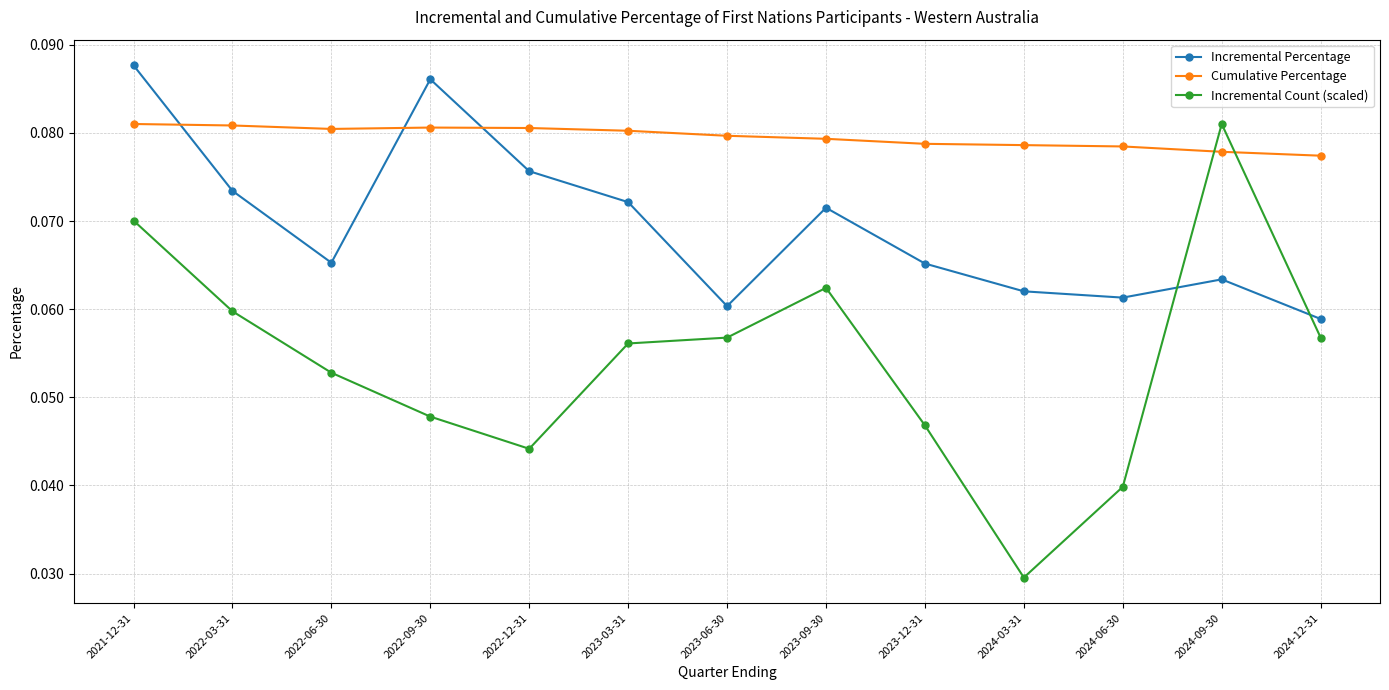

At how many categories does at least one series exceed 0?

13